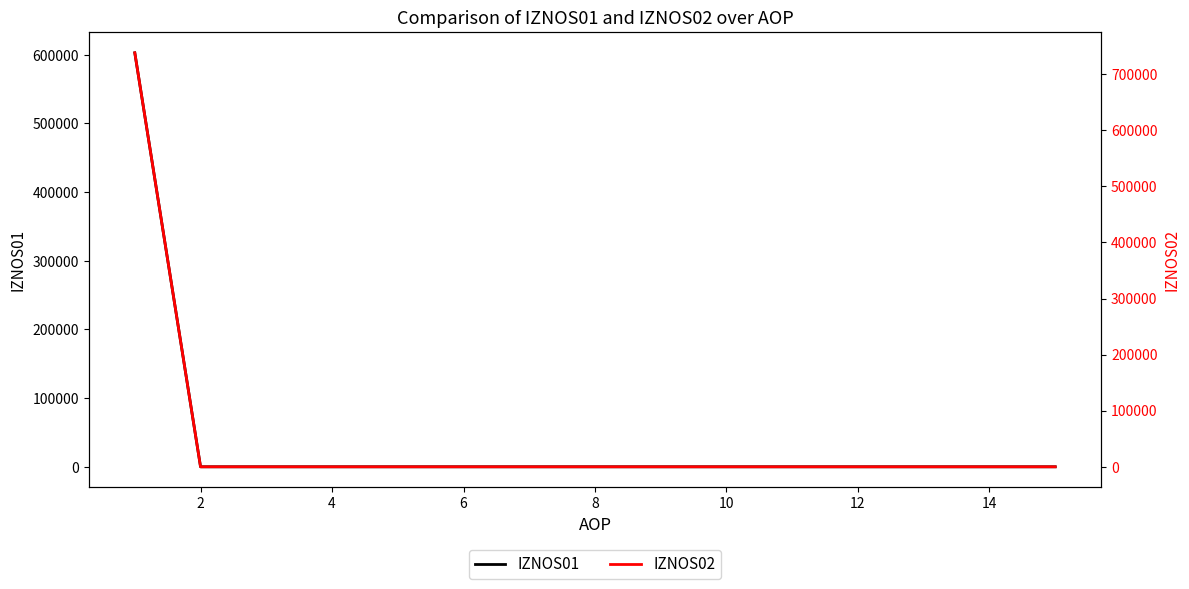

Rank the series by their average value, from highest to lowest.

IZNOS02, IZNOS01